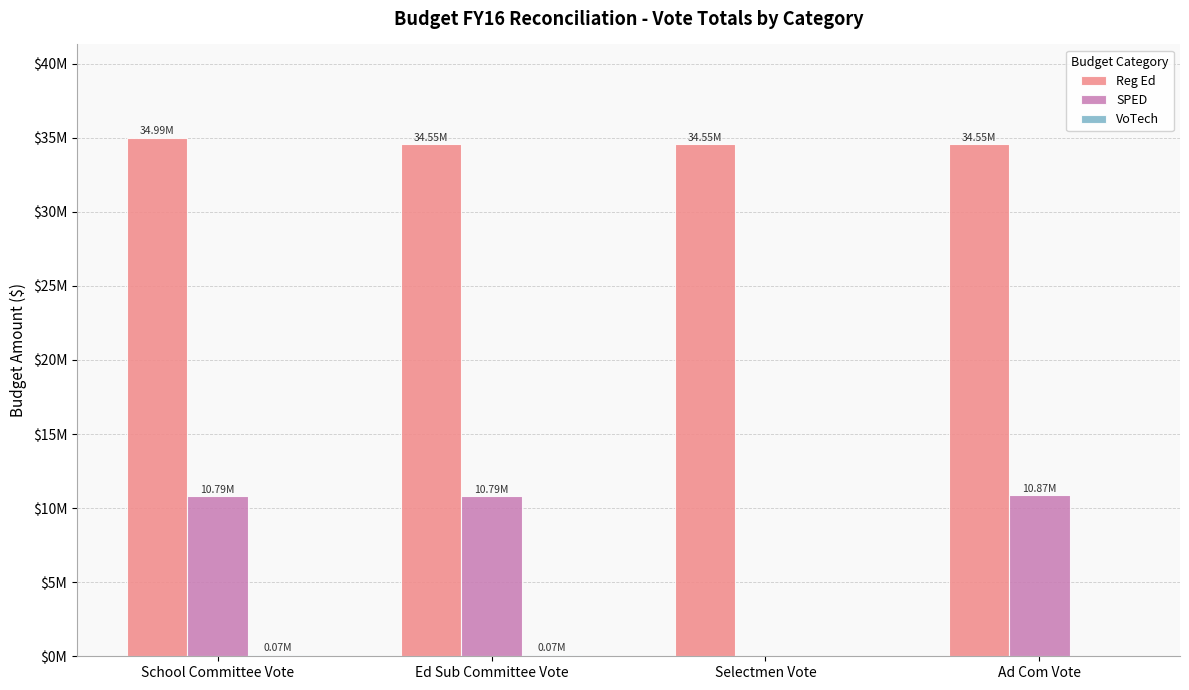

Are the bars horizontal?

No